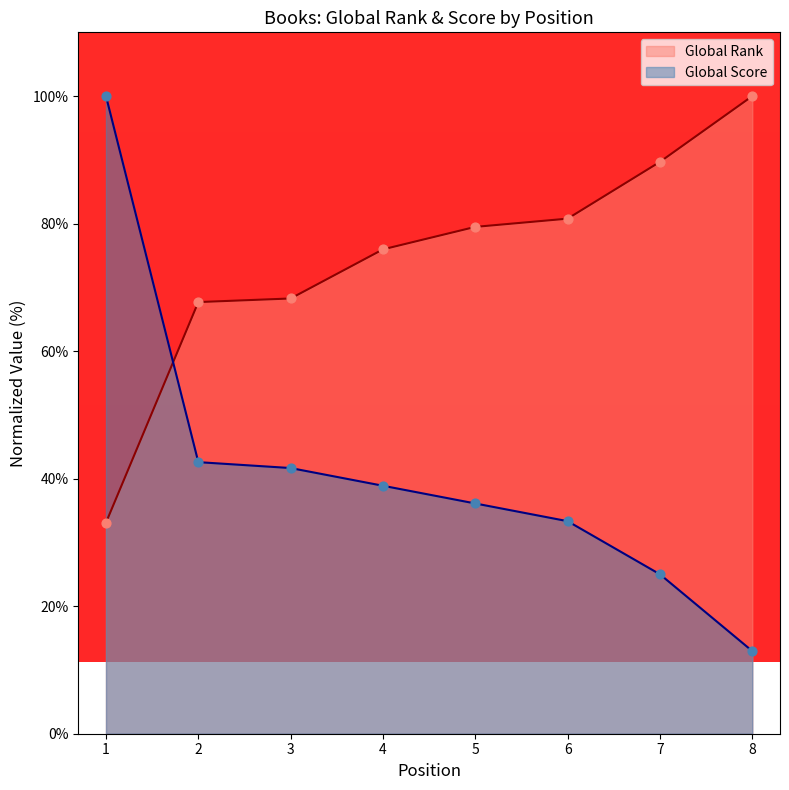

Which series has the largest total across all categories?

Global Rank